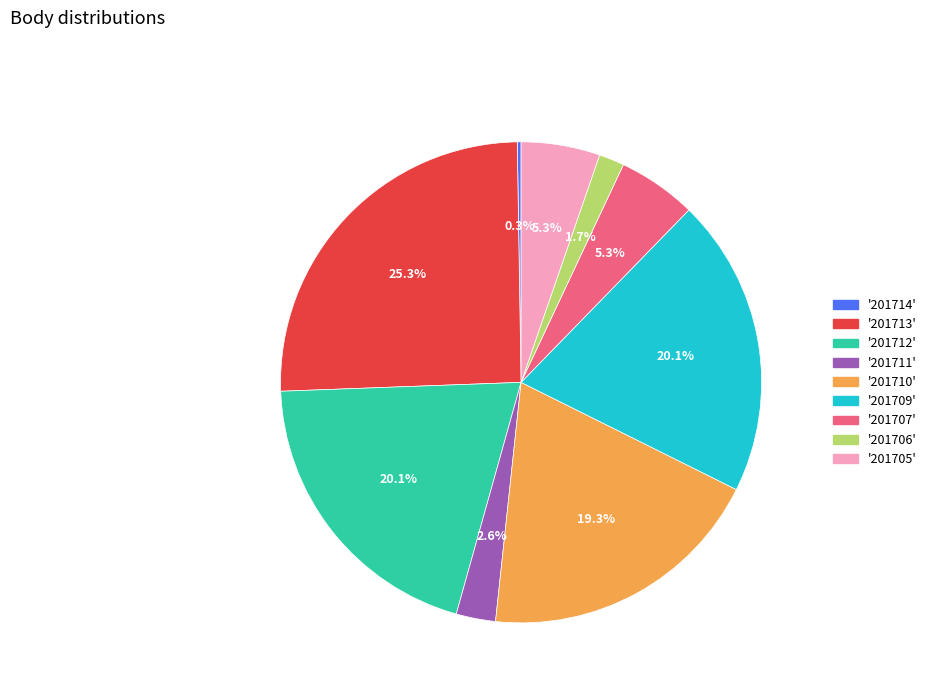

Is there a majority slice in this chart?

No